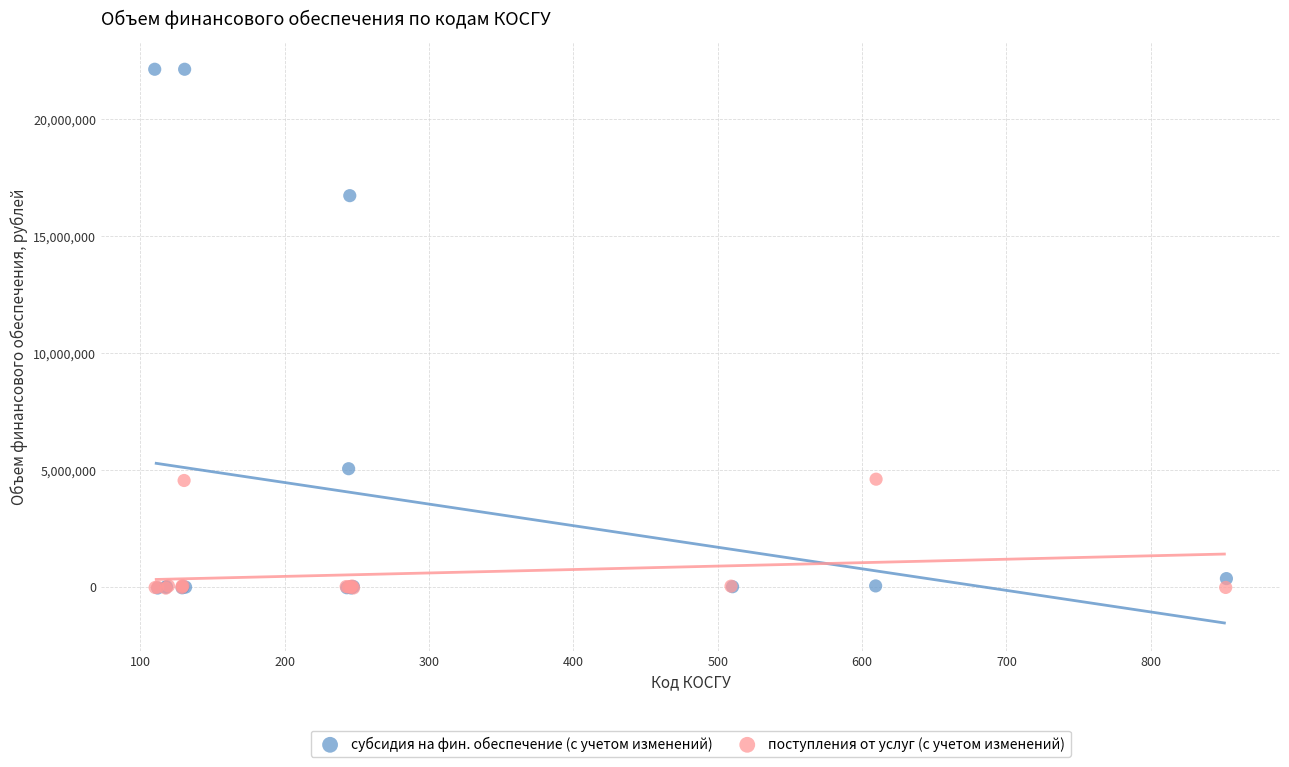

Which series has the largest Y range (max minus min)?

субсидия на фин. обеспечение (с учетом изменений)